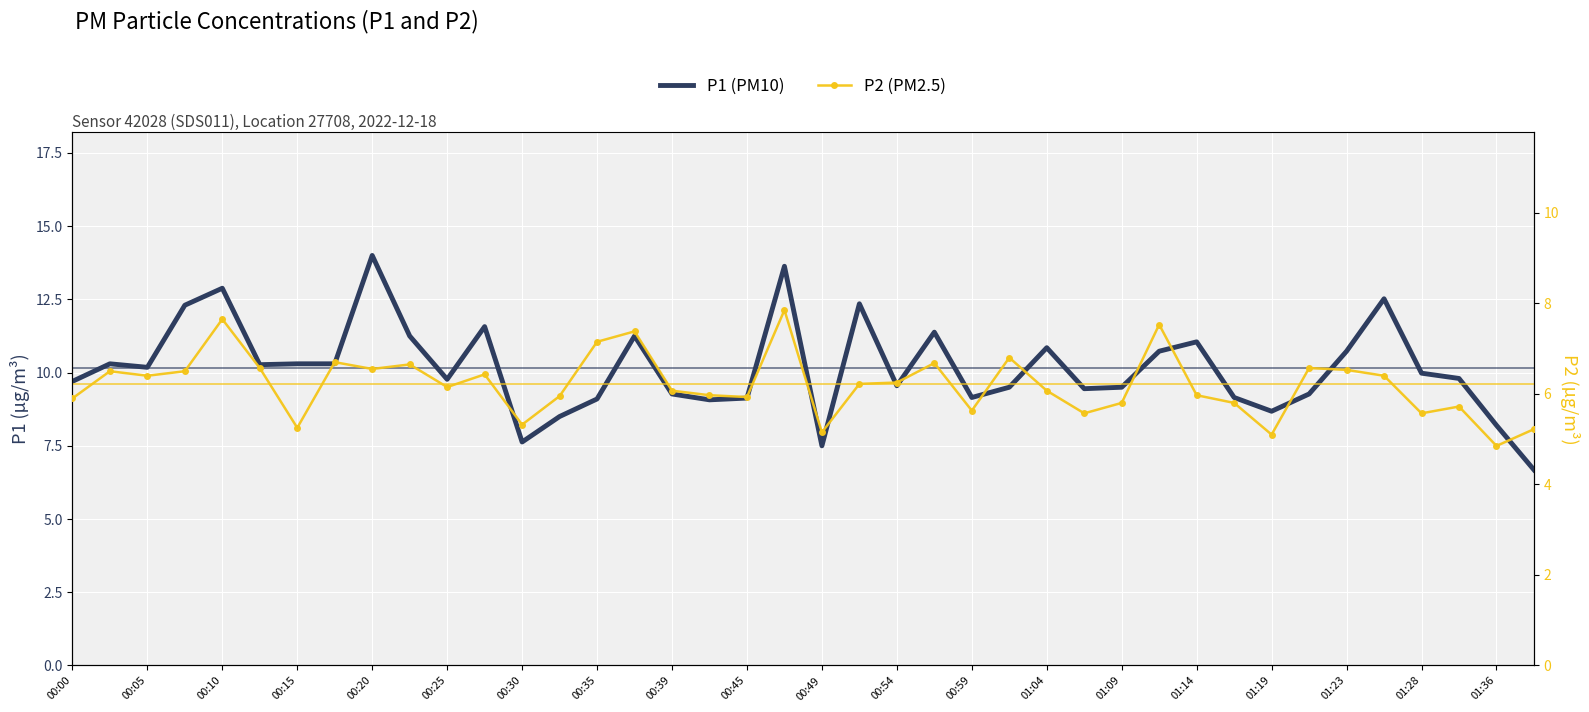

What is the total value across all series at 21?

18.6